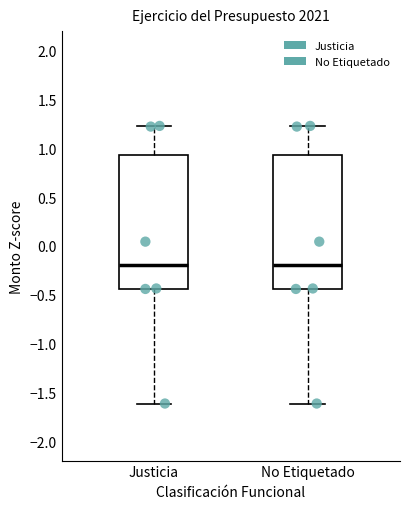

Reading left to right, transcribe this box plot: for each box, give where its median line is, the range the box spans, and where its two whiskers end, as read against the y-axis. The values are not printed on the chart, so give them approximately, as read against the axis.

Justicia: median -0.20, box -0.45 to 0.95, whiskers -1.60 to 1.25
No Etiquetado: median -0.20, box -0.45 to 0.95, whiskers -1.60 to 1.25